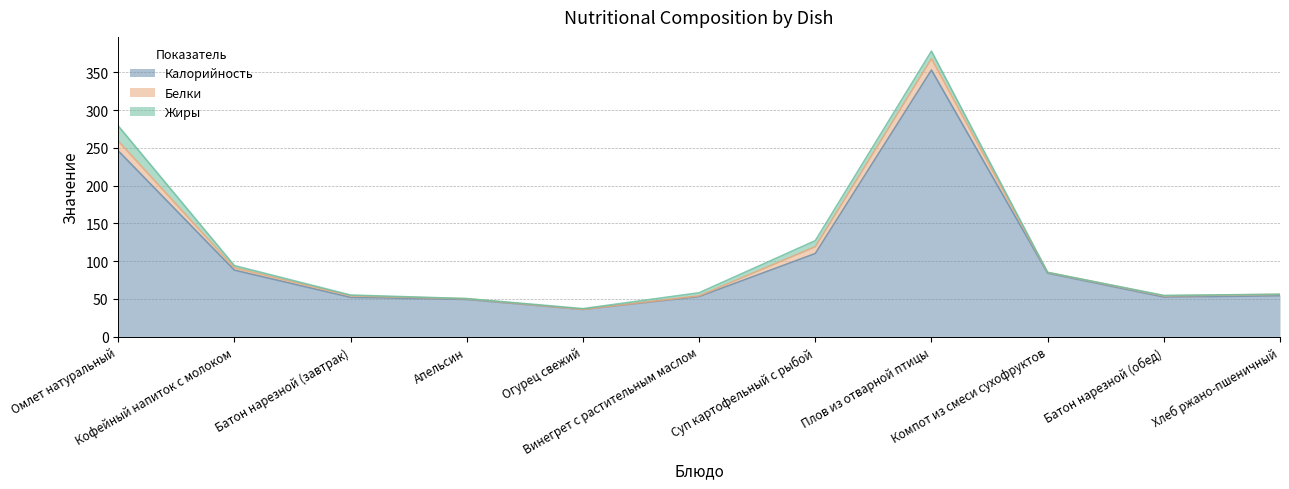

What position from the left is Кофейный напиток с молоком?

2